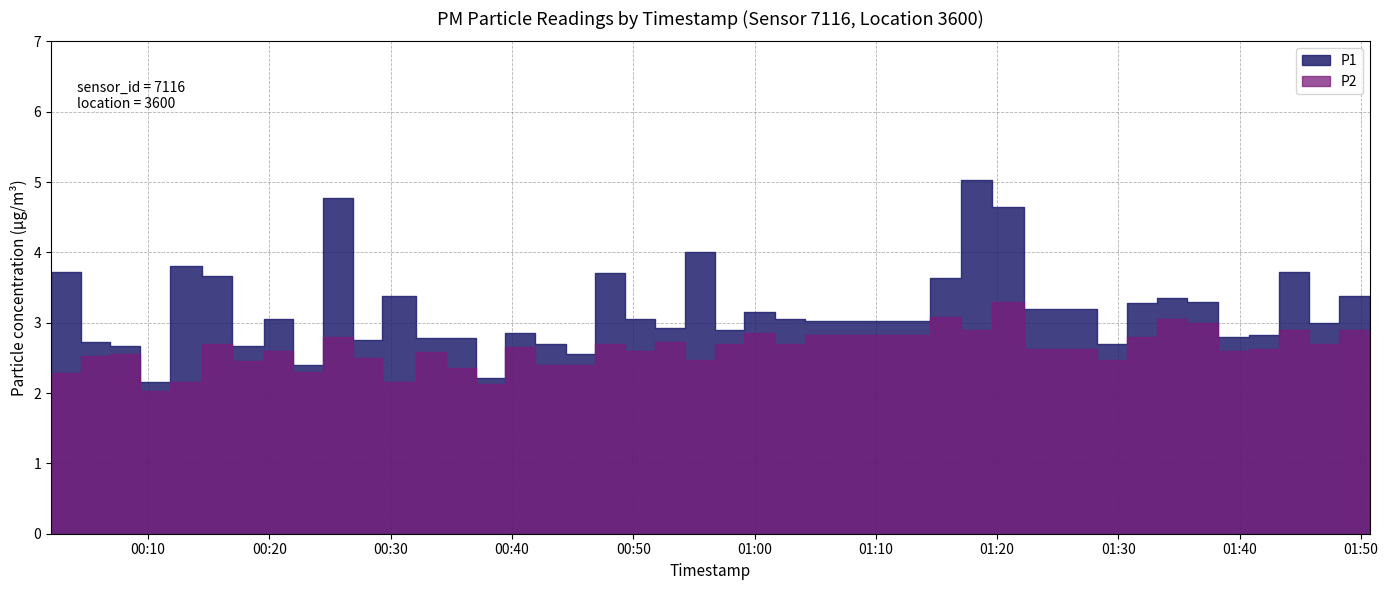

At how many categories does at least one series exceed 3?

21